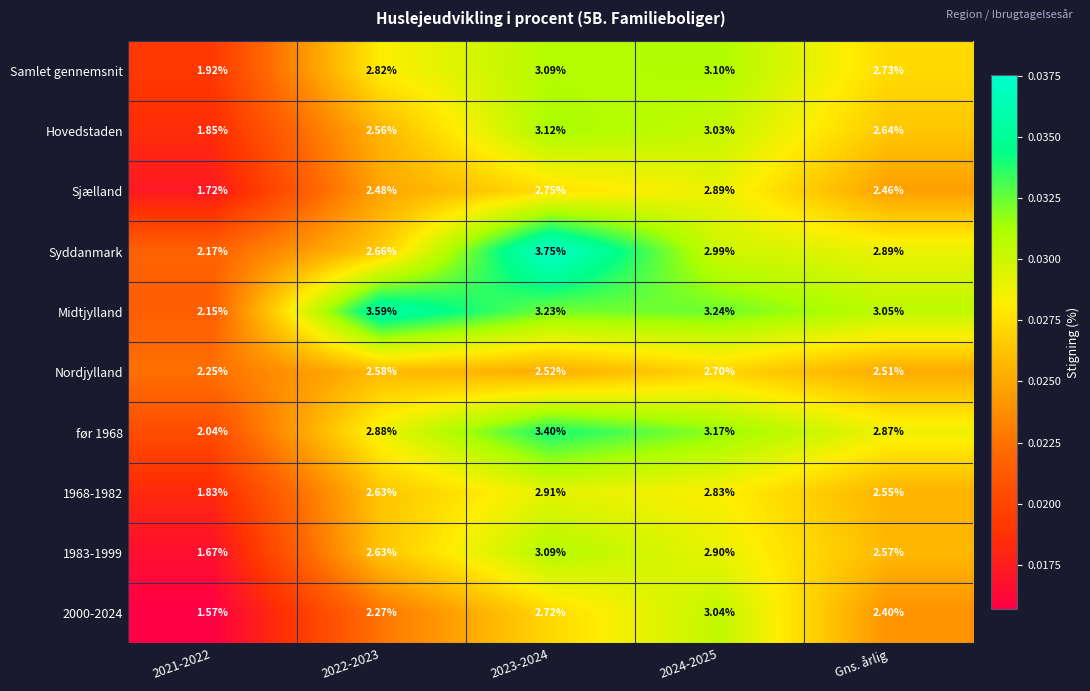

What is the total value across all series at 2021-2022?

19.2